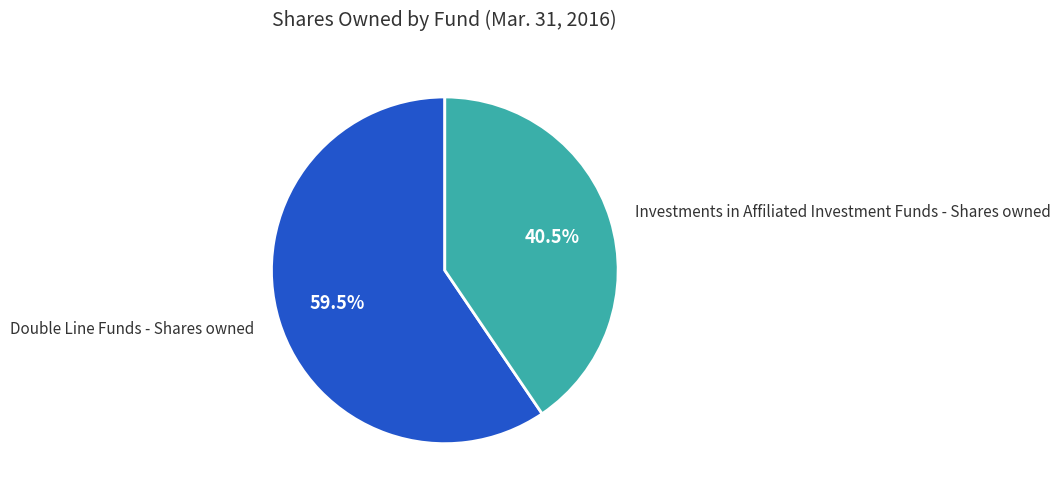

Is there any slice that represents more than half of the pie?

Yes